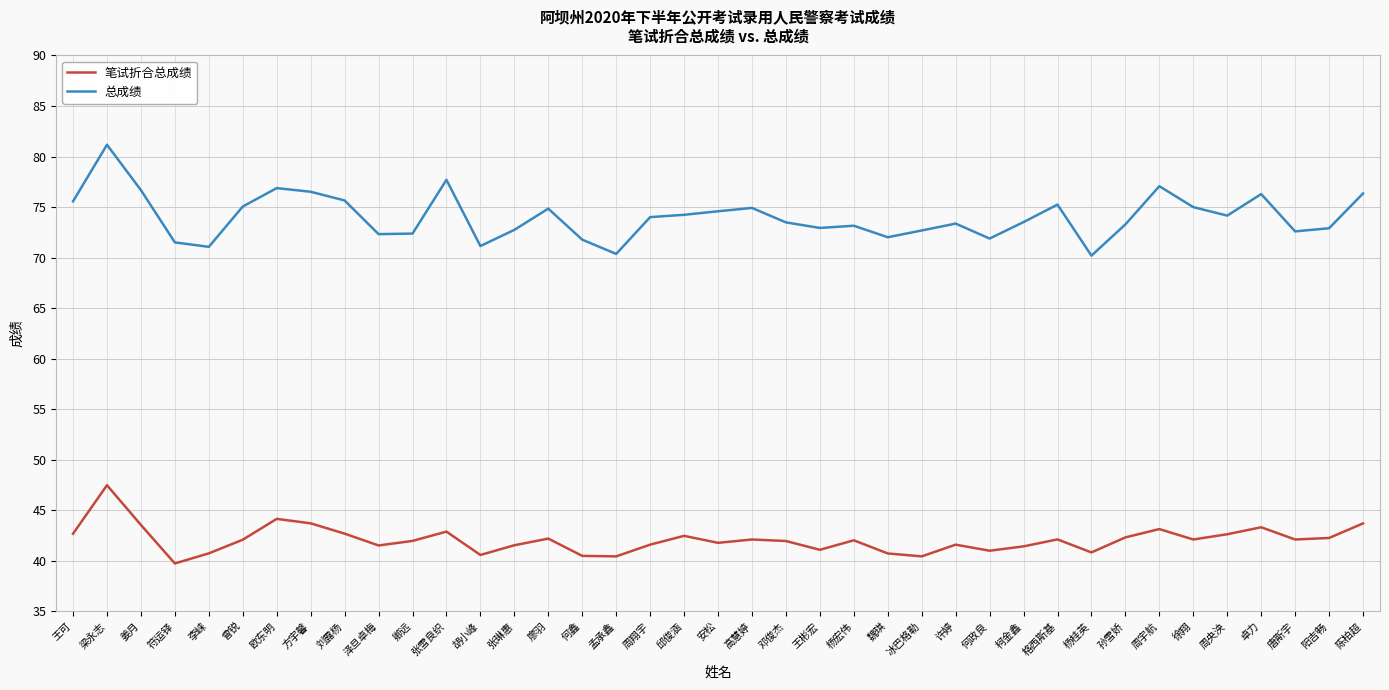

In 笔试折合总成绩, how many points are lower than both neighbors (excluding endpoints)?

11